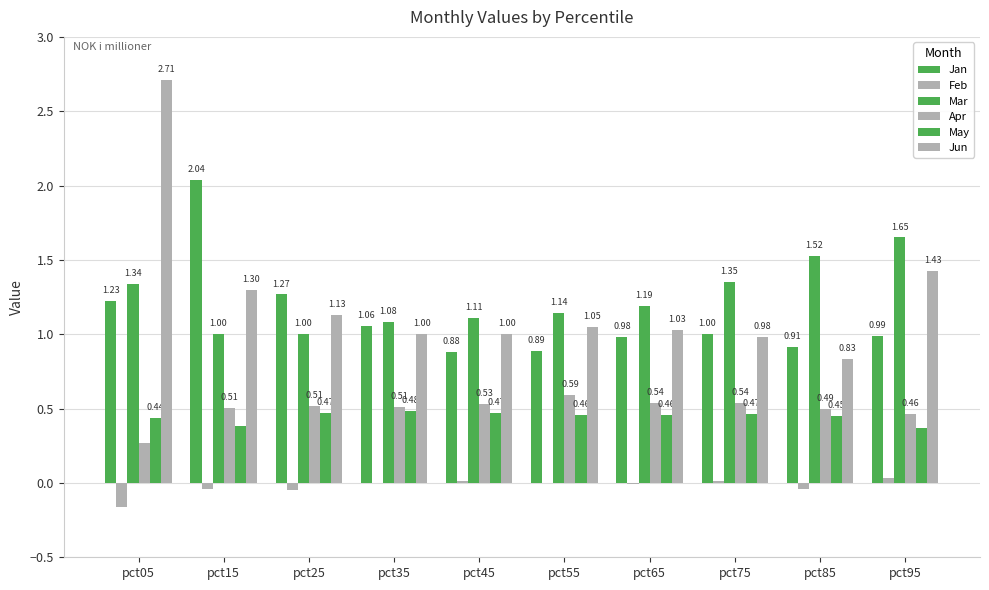

At which label does Mar reach its peak?

pct95